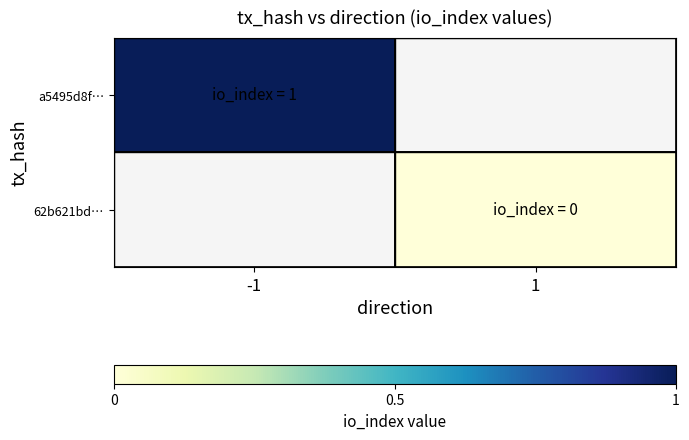

Rank the categories by a5495d8f… value from lowest to highest.

-1, 1